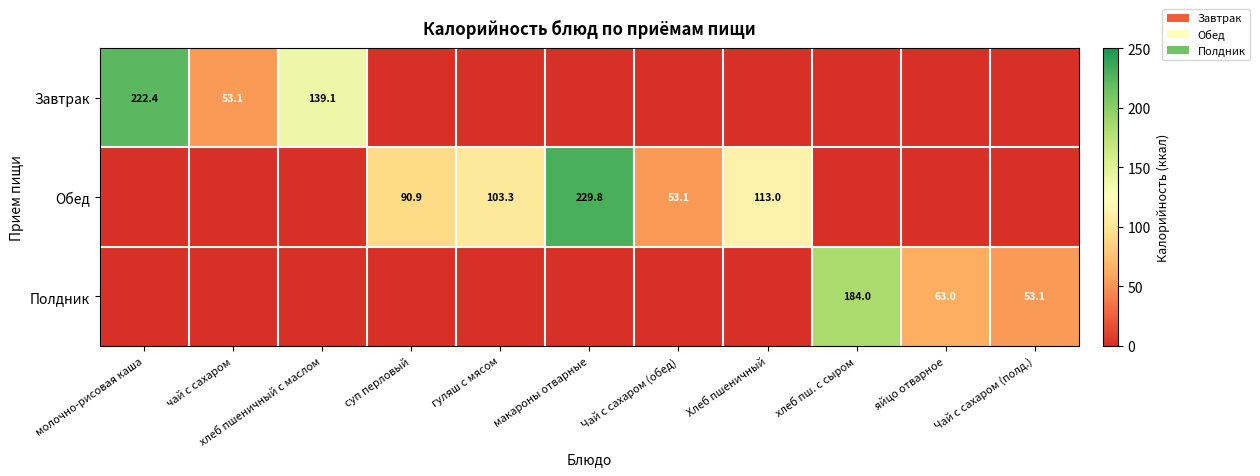

The value of Завтрак at хлеб пшеничный с маслом is 139.1. True or false?

True